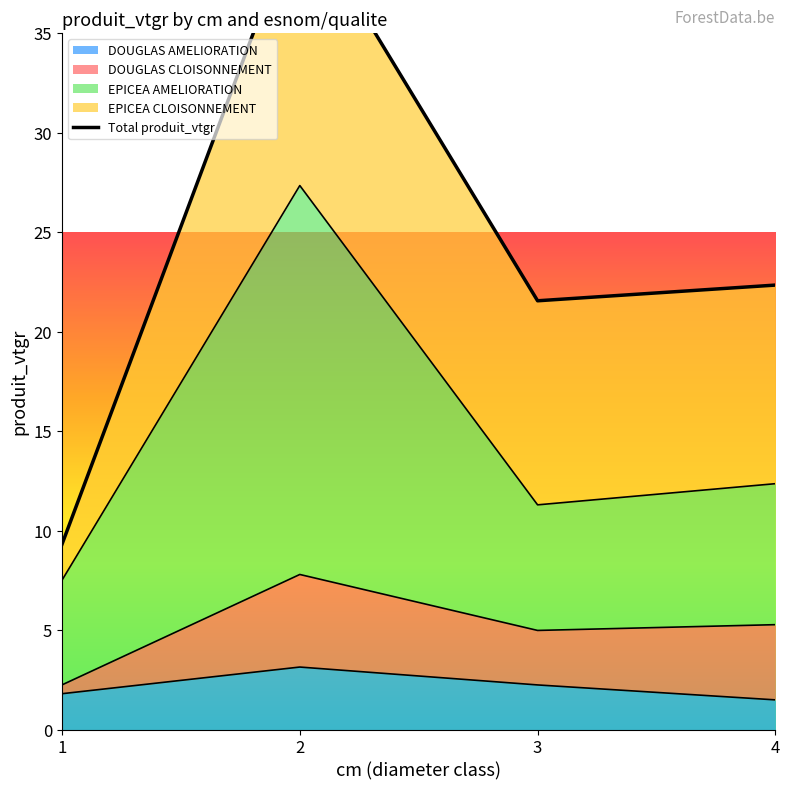

True or false: DOUGLAS AMELIORATION has a value of 3.2 at 1.

False